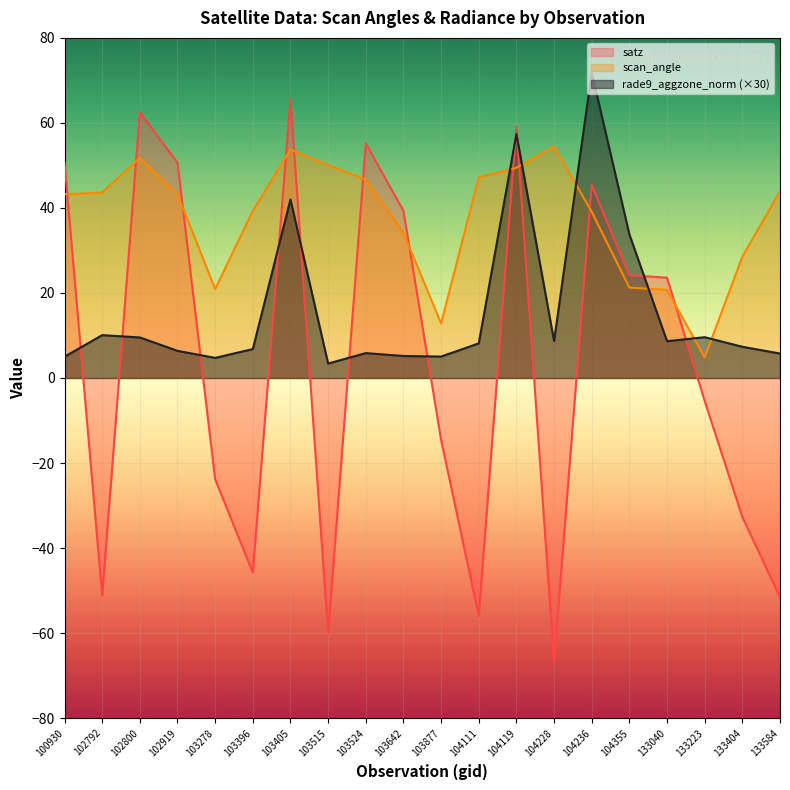

In rade9_aggzone_norm, how many points are higher than both neighbors (excluding endpoints)?

6